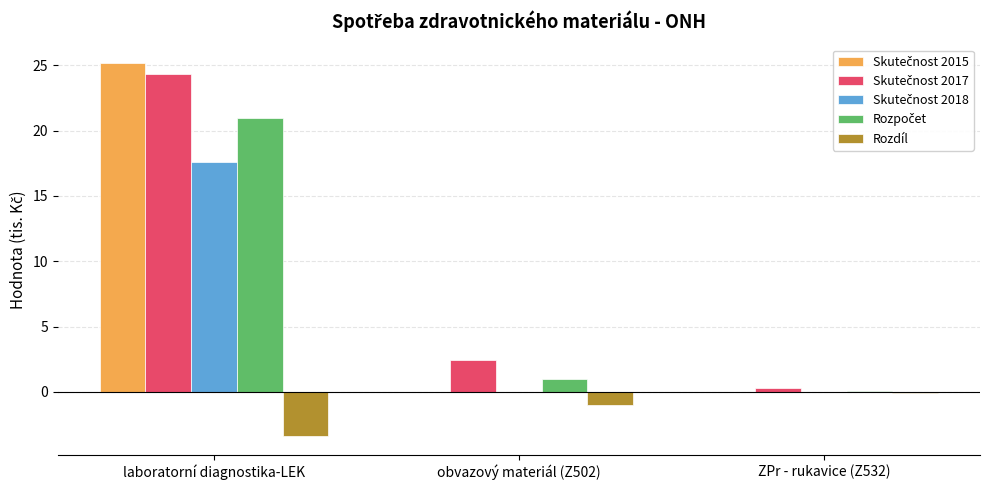

How many data points does each series have?

3